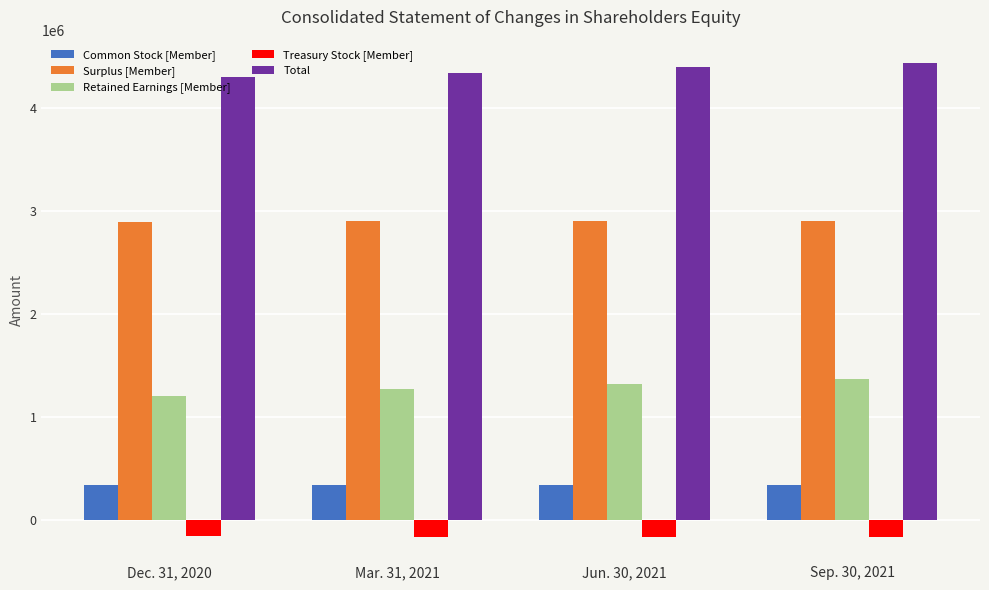

Which series has the widest spread of values?

Retained Earnings [Member]